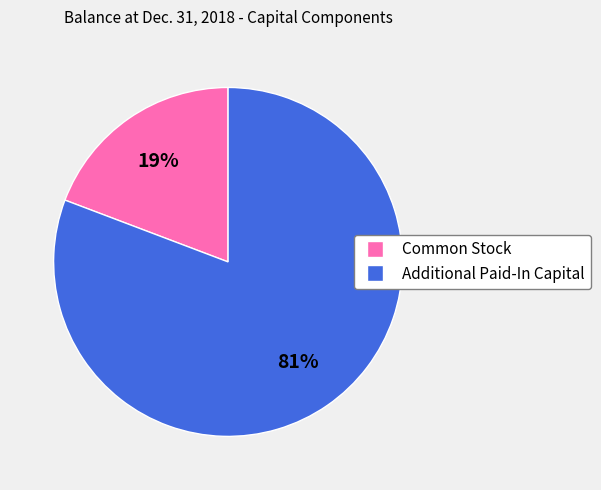

Which slice represents more than half of the pie?

Additional Paid-In Capital